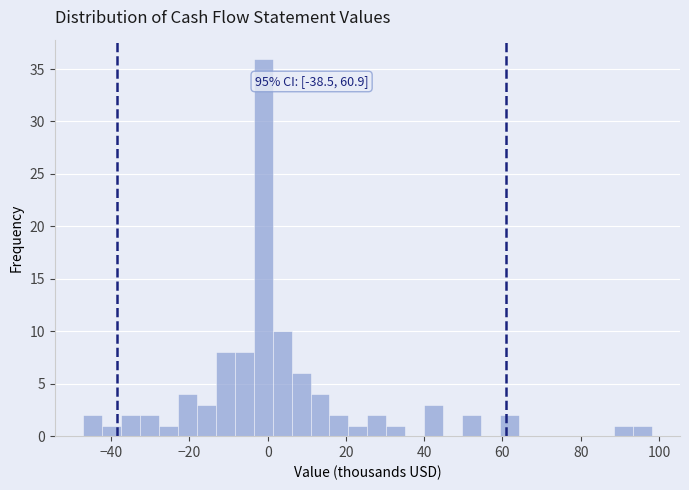

Around what value on the x-axis is the tallest bar? Give the approximate position of its centre, as read against the axis.

-2